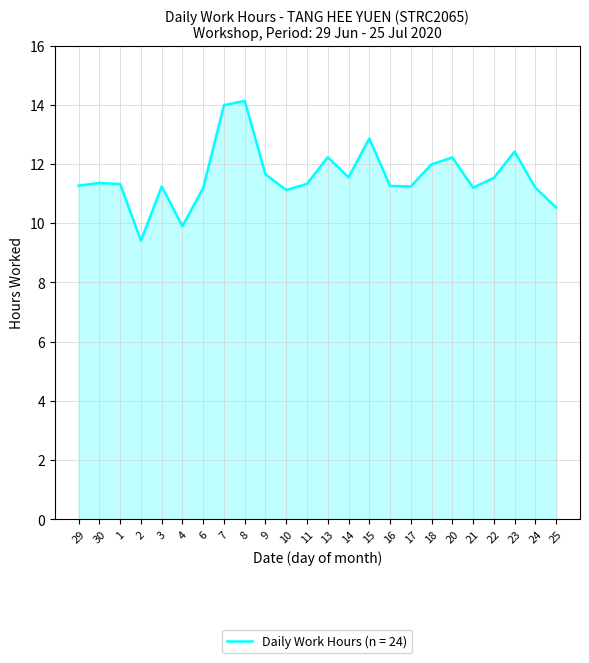

What position from the right is 18?

7